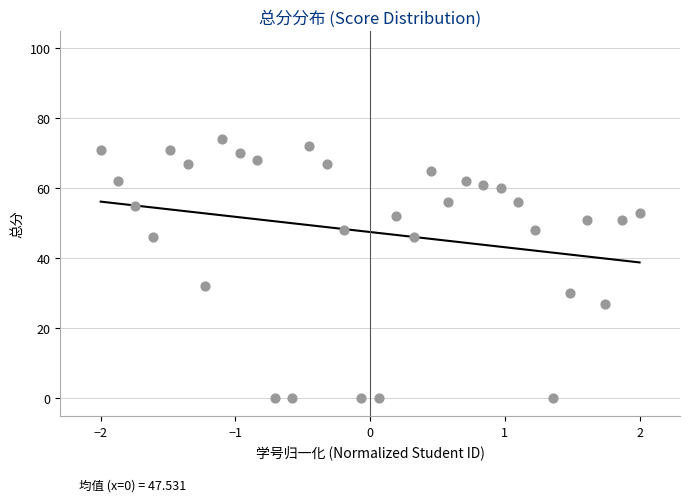

What Y value in the scatter plot is closest to 37?

32